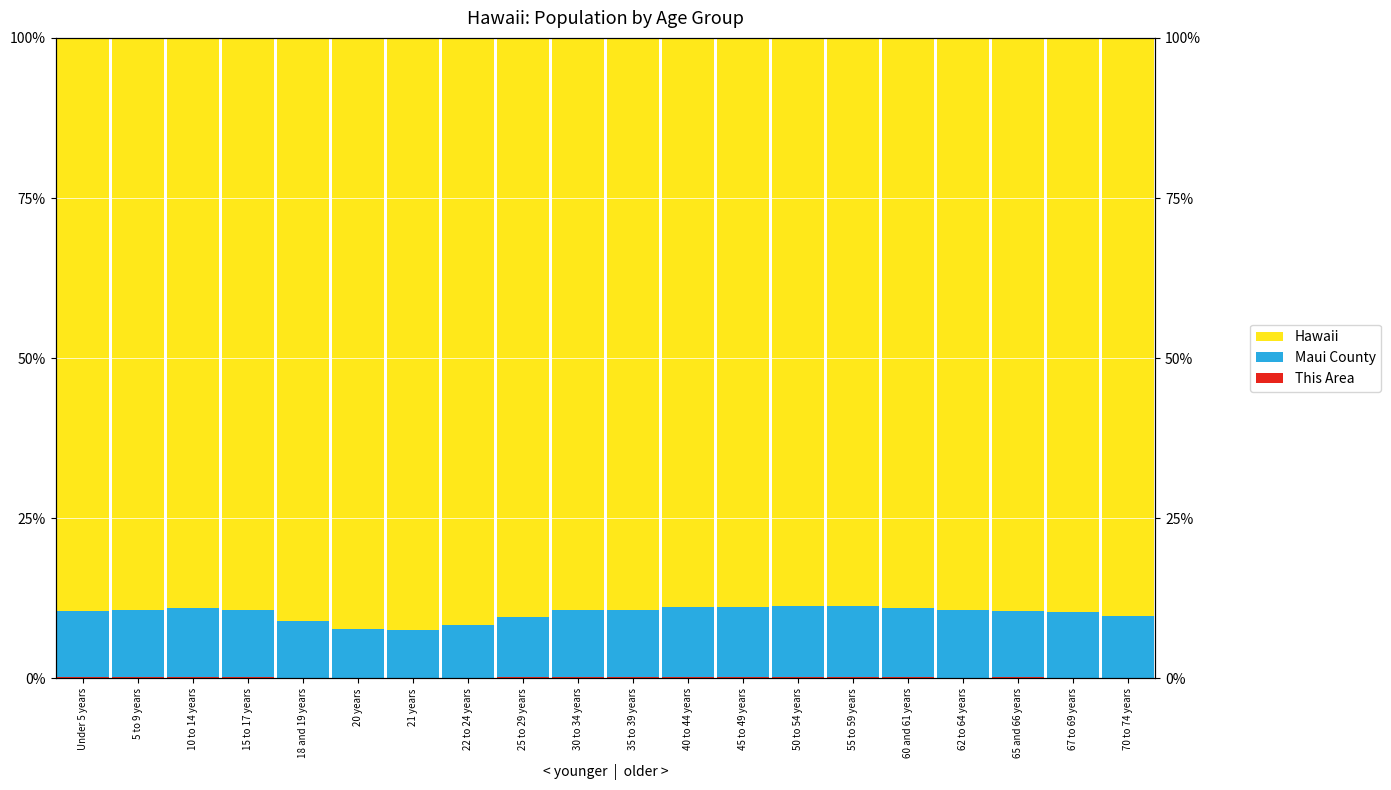

What is the difference between the highest and lowest values at 67 to 69 years?

89.4